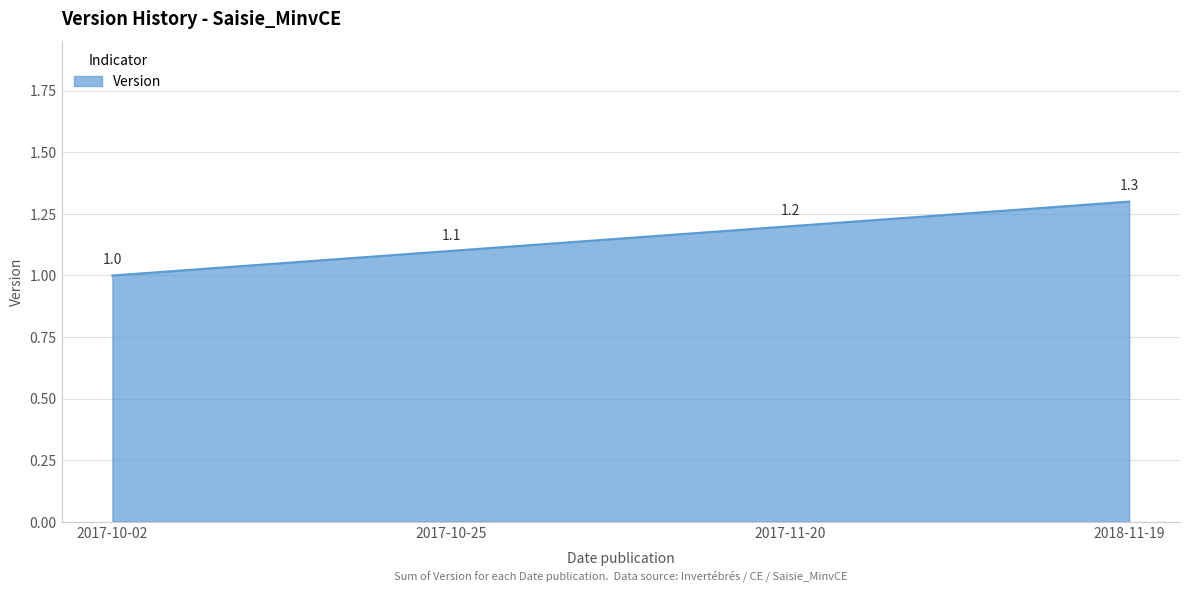

Count the values in the range 1 to 2.

4